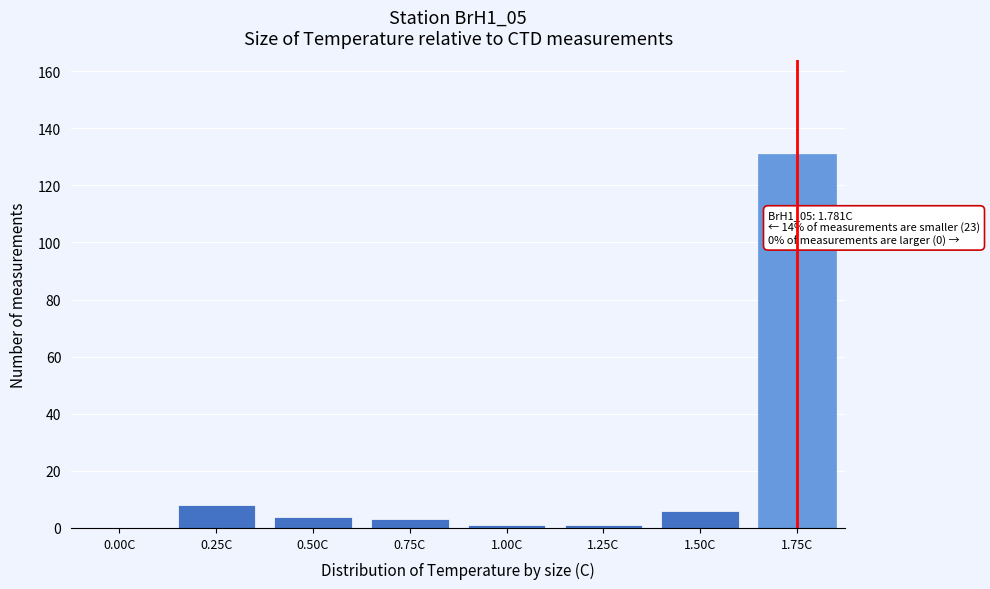

Reading left to right, what are all the values shown in this chart?

0.00C=0	0.25C=8	0.50C=4	0.75C=3	1.00C=1	1.25C=1	1.50C=6	1.75C=131